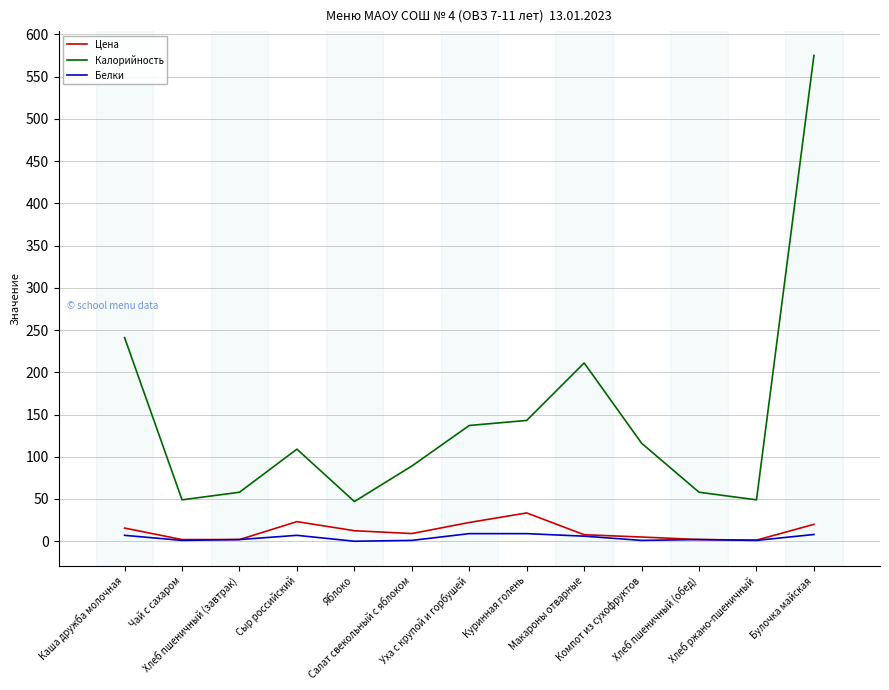

Which series has the largest total across all categories?

Калорийность